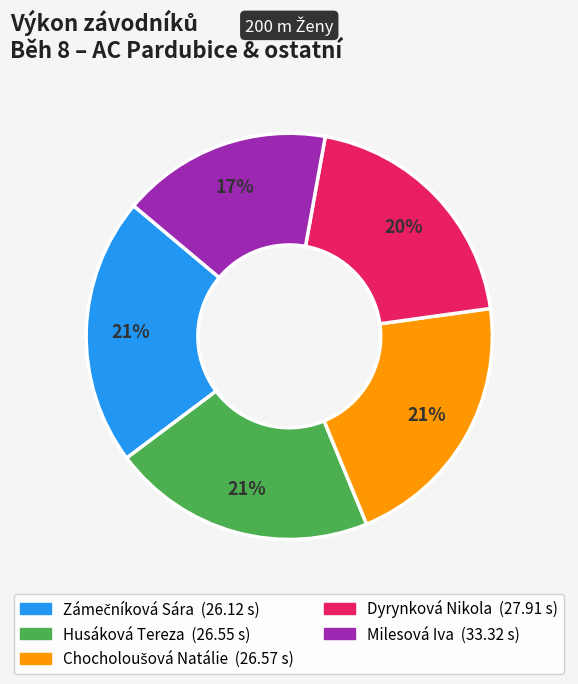

To the nearest percent, what portion does Husáková Tereza represent?

21%